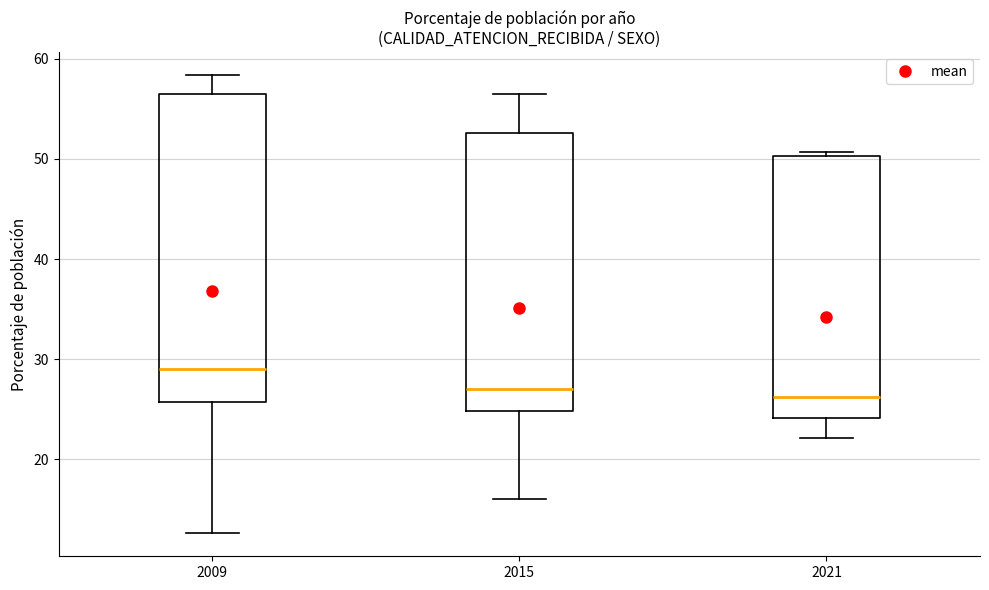

Reading left to right, read every box against the y-axis: the position of its median line, the range the box covers, and the ends of its whiskers. The values are not printed on the chart, so give them approximately, as read against the axis.

2009: median 29, box 26 to 56, whiskers 13 to 58
2015: median 27, box 25 to 53, whiskers 16 to 56
2021: median 26, box 24 to 50, whiskers 22 to 51